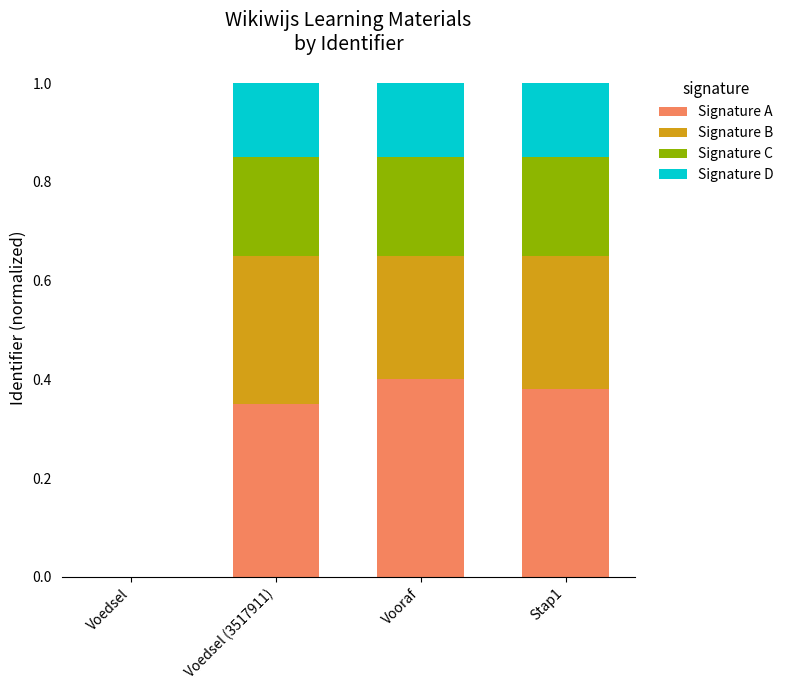

The Signature A series shows 0.6 at Vooraf. True or false?

False